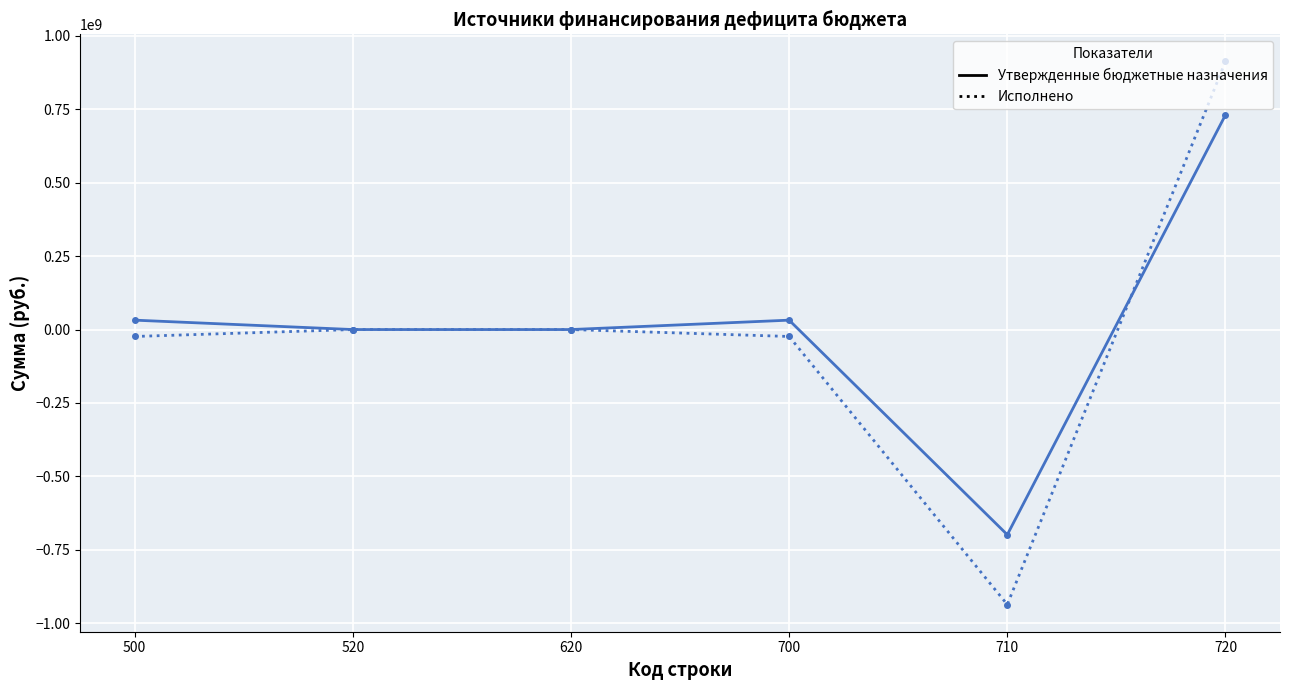

Which series has the largest range (max minus min)?

Исполнено